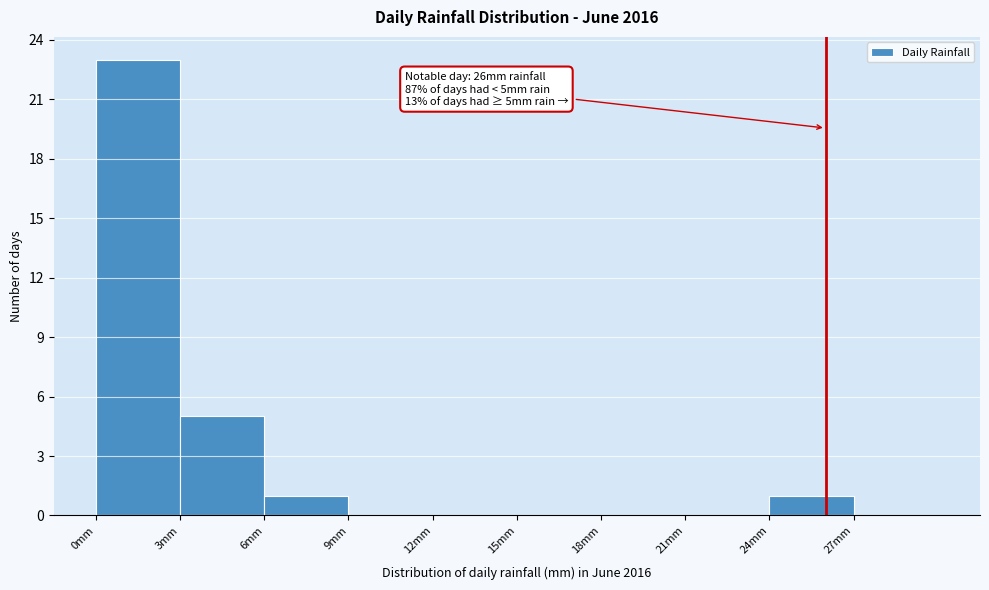

Which range on the x-axis has the tallest bar?

0 to 3